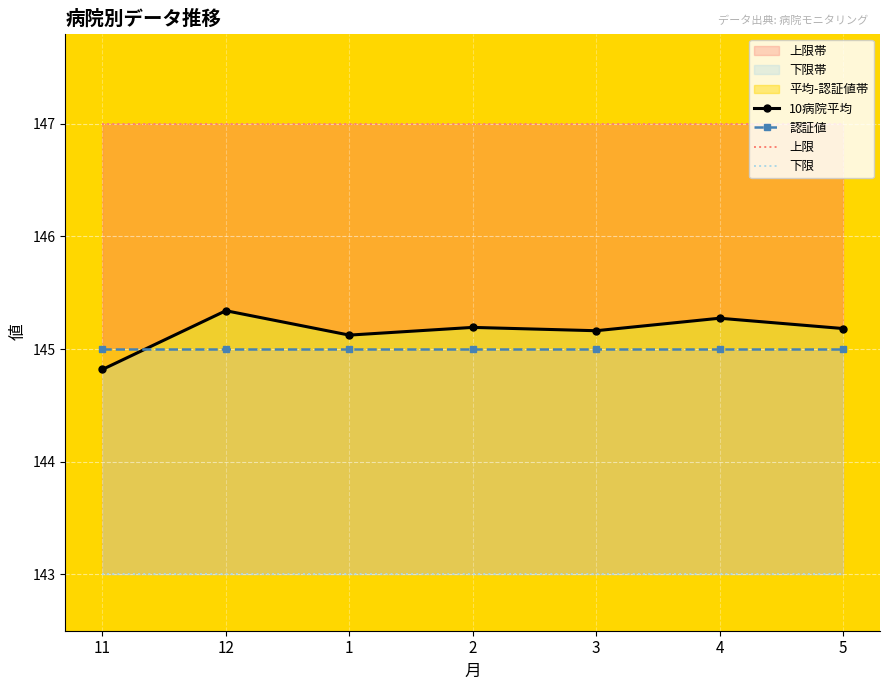

Is it true that 下限帯 equals 3.6 at 1?

False